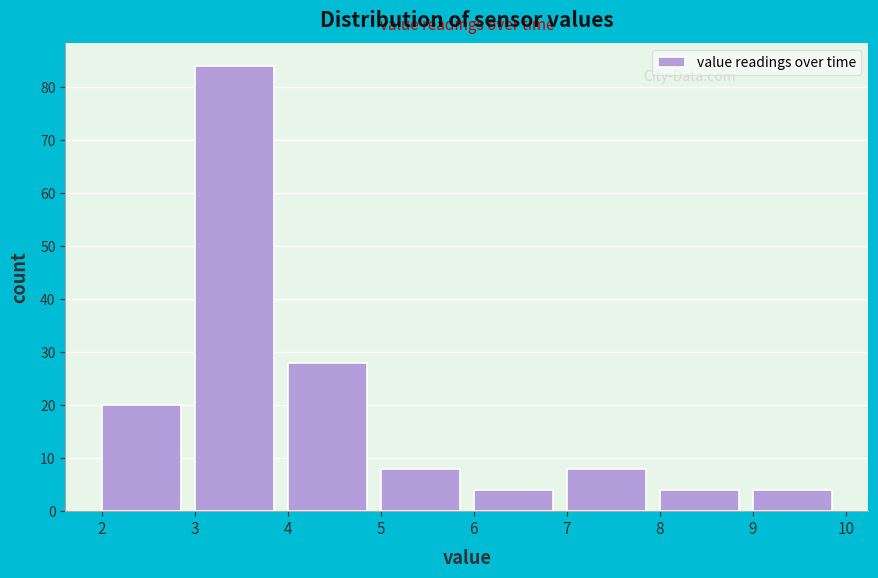

Reading left to right, transcribe this chart: for each bar, give the range it covers on the x-axis and its height. The values are not printed on the chart, so give them approximately, as read against the axis.

2 to 3: 20
3 to 4: 84
4 to 5: 28
5 to 6: 8
6 to 7: 4
7 to 8: 8
8 to 9: 4
9 to 10: 4